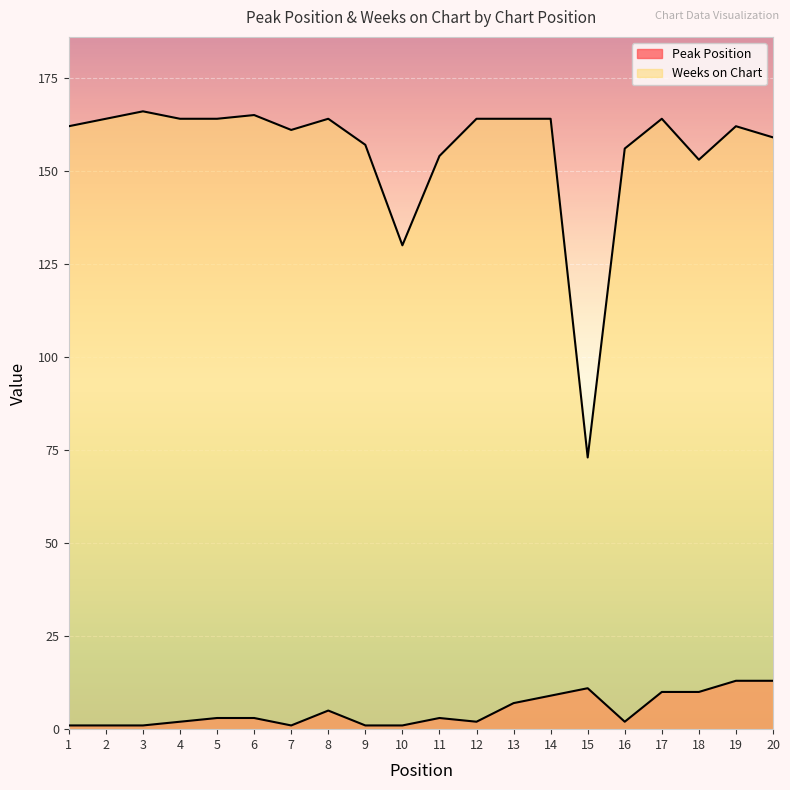

What is the sum of all Peak Position values?

99